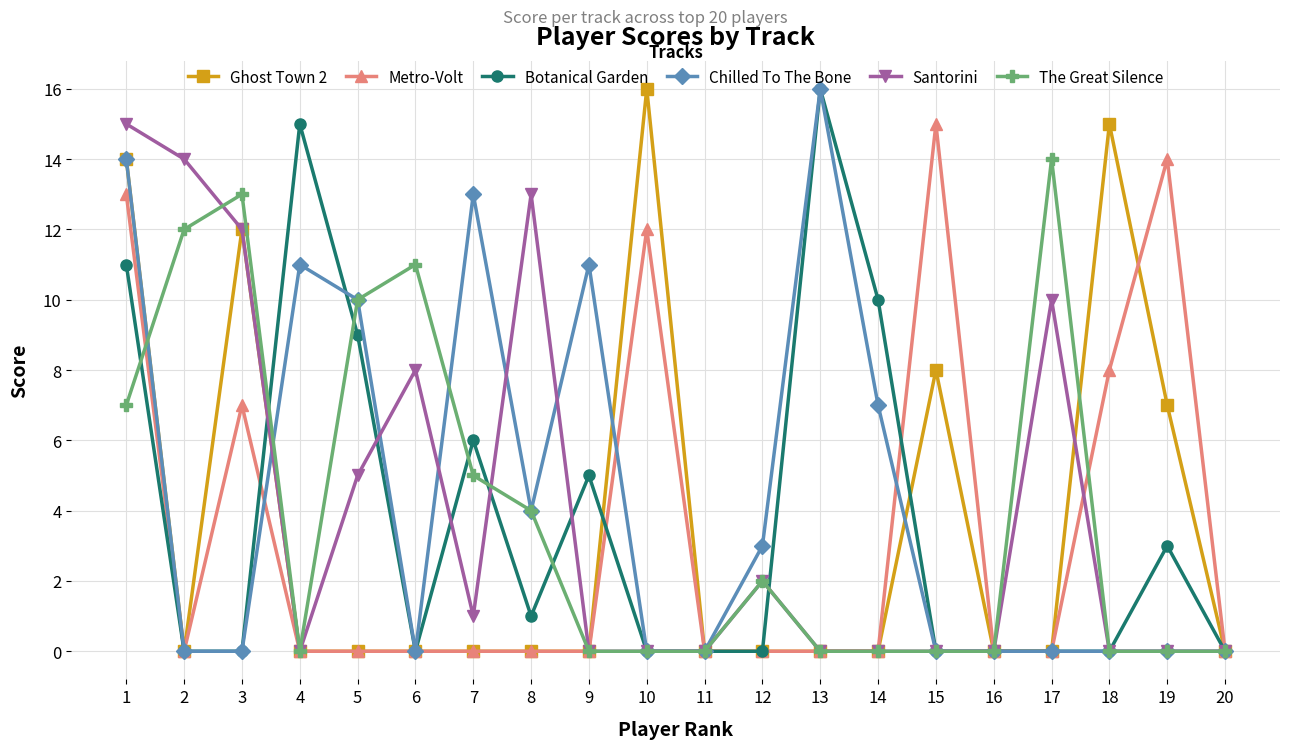

True or false: The Great Silence has a value of 17 at 6.

False